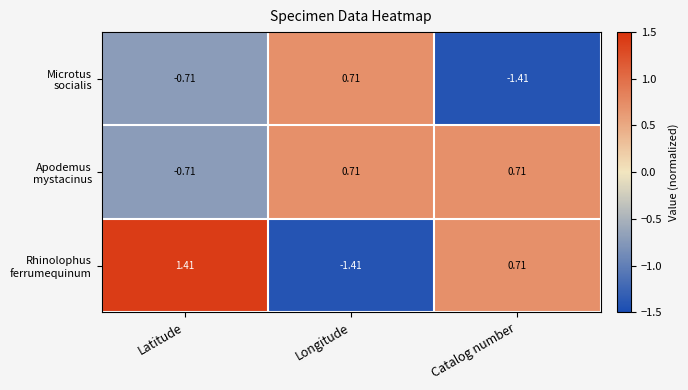

At which category does the chart reach its peak across all series?

Latitude